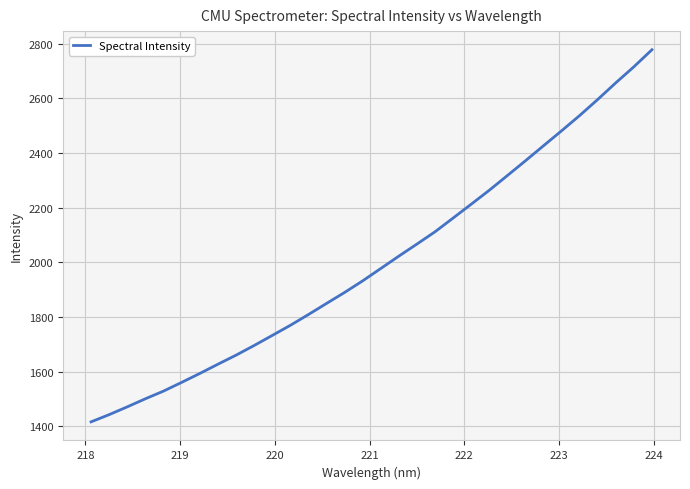

What is the difference between the maximum and minimum values?

1362.8